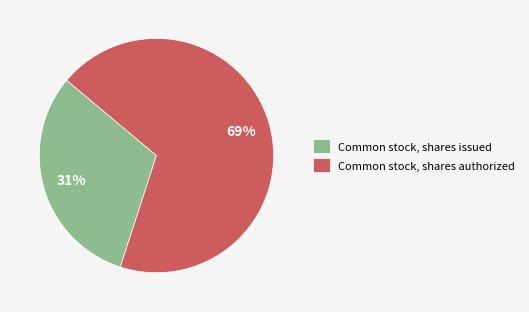

Combined, do Common stock, shares issued and Common stock, shares authorized account for over 50%?

Yes